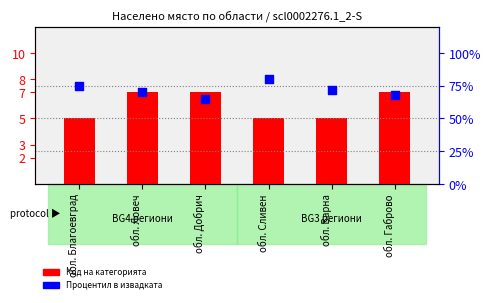

At how many categories does at least one series exceed 44?

6